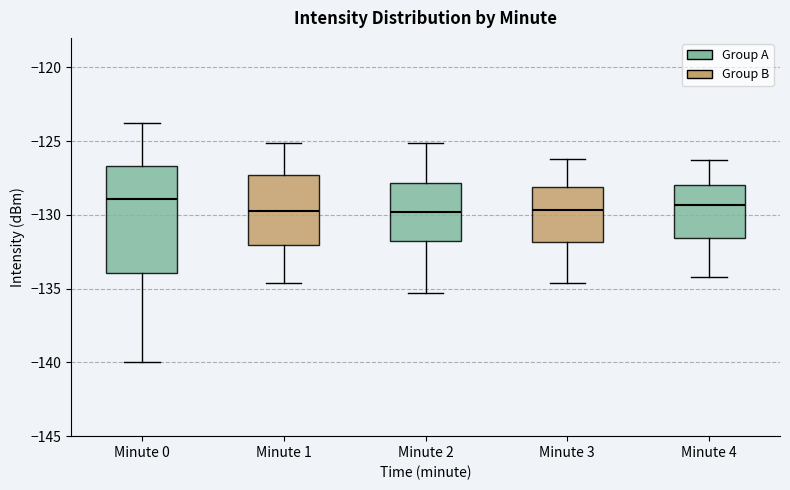

Reading left to right, read every box against the y-axis: the position of its median line, the range the box covers, and the ends of its whiskers. The values are not printed on the chart, so give them approximately, as read against the axis.

Minute 0: median -129.0, box -134.0 to -126.5, whiskers -140.0 to -124.0
Minute 1: median -129.5, box -132.0 to -127.5, whiskers -134.5 to -125.0
Minute 2: median -130.0, box -131.5 to -128.0, whiskers -135.5 to -125.0
Minute 3: median -129.5, box -132.0 to -128.0, whiskers -134.5 to -126.0
Minute 4: median -129.5, box -131.5 to -128.0, whiskers -134.0 to -126.5